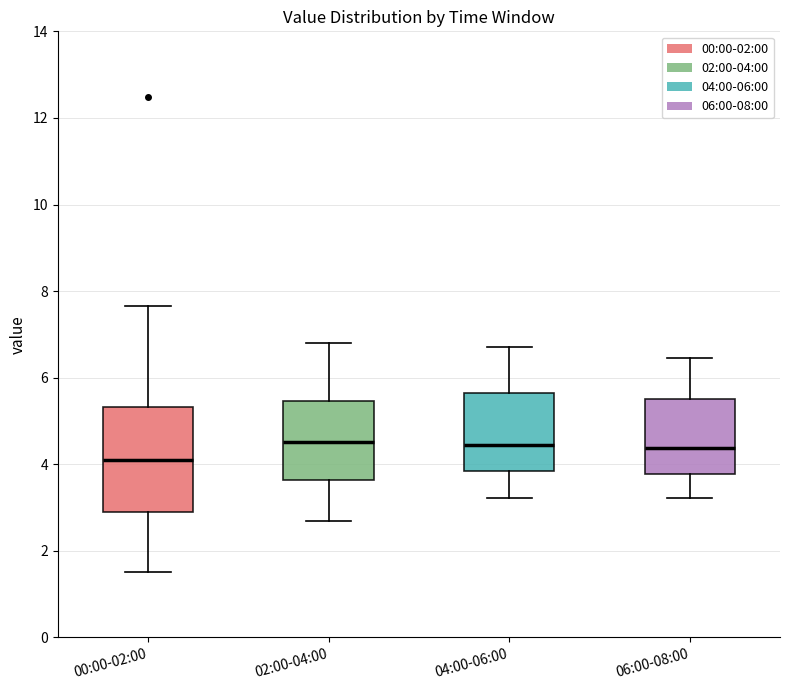

Where does the median line of the box for 04:00-06:00 sit on the y-axis? The values are not printed on the chart, so give them approximately, as read against the axis.

4.4